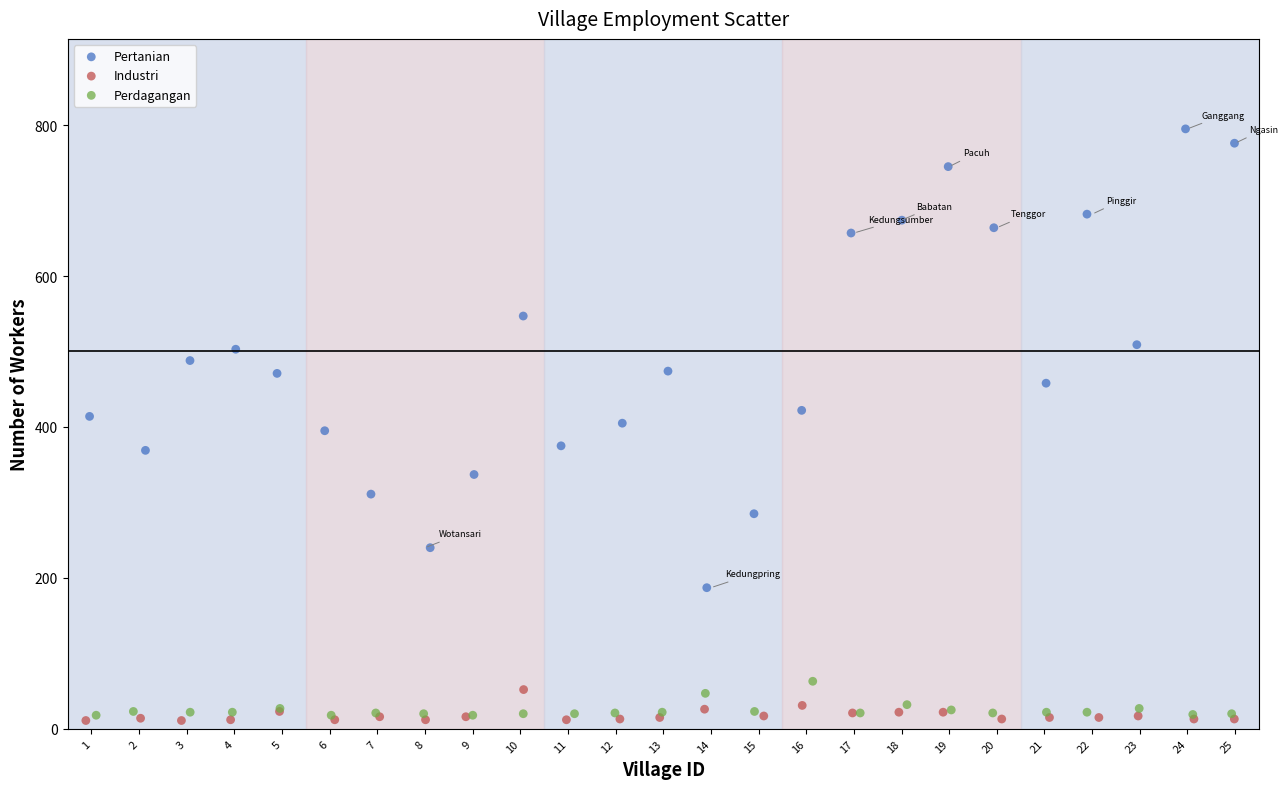

Which series has the widest spread of Y values?

Pertanian